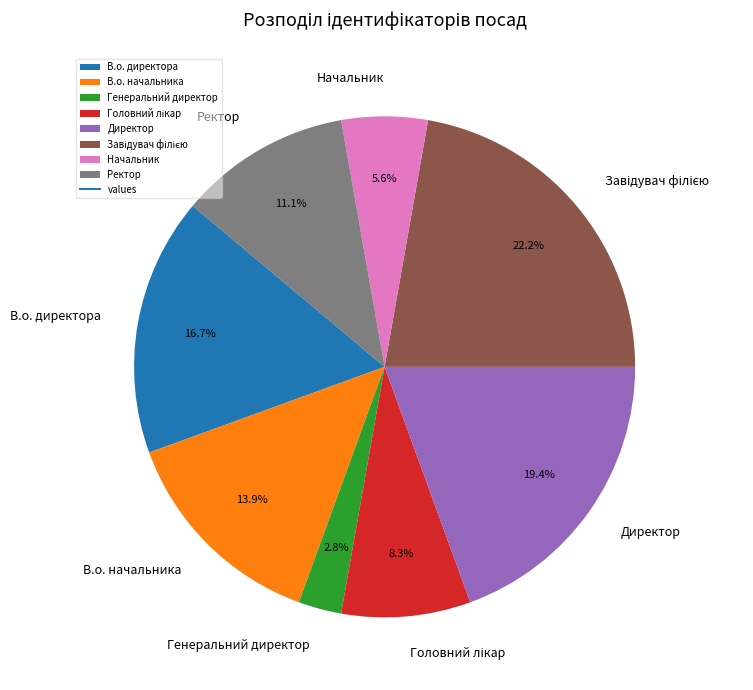

Between Директор and В.о. директора, which is larger?

Директор